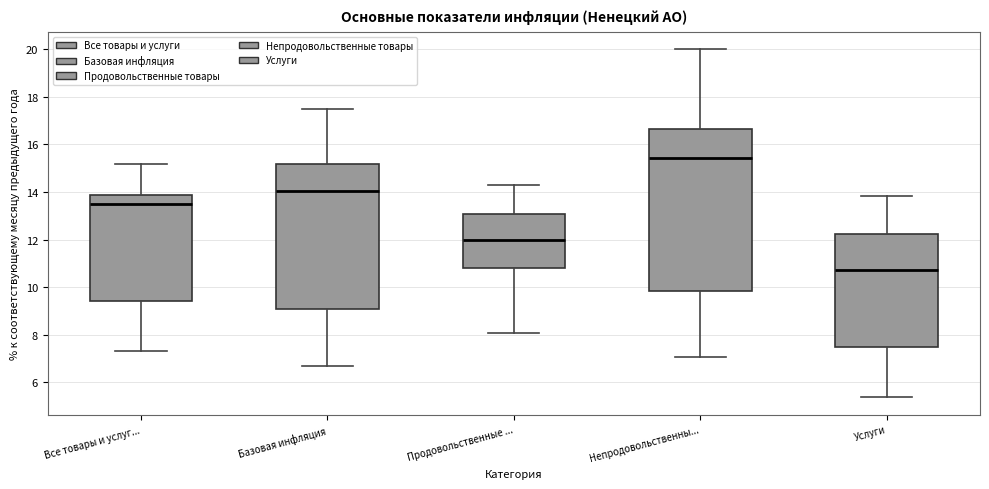

Which box is the tallest, from its lower edge to its upper edge?

Непродовольственны...